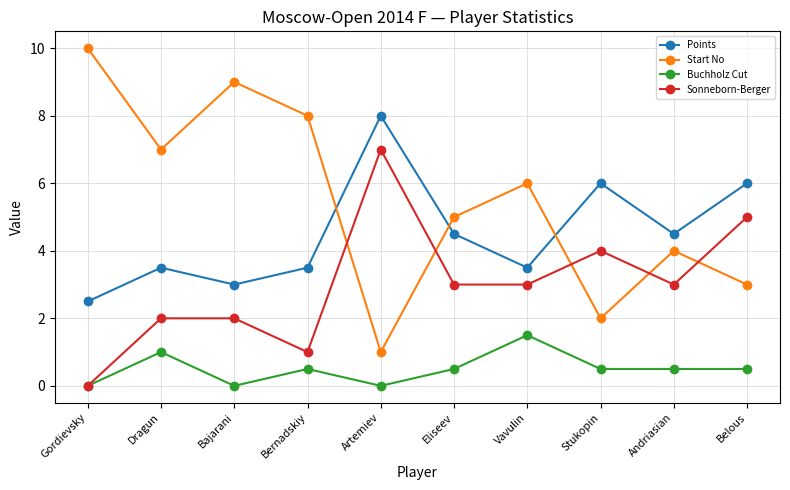

What is the difference between the Start No values at Belous and Vavulin?

3.0